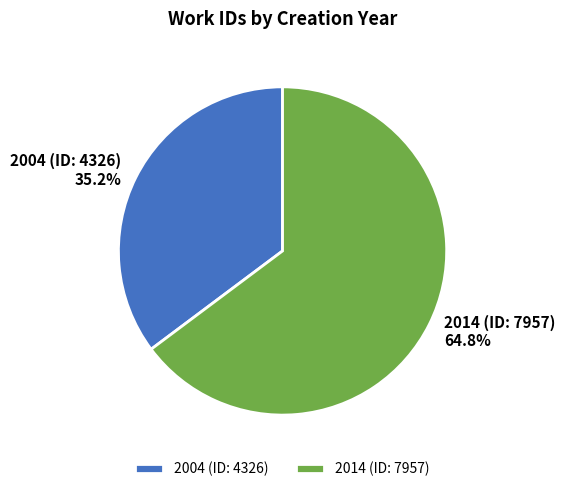

What percentage is the 2014 (ID: 7957) slice, to the nearest percent?

65%